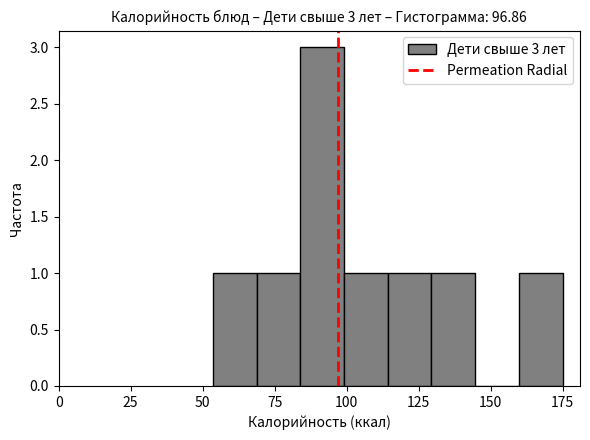

Around what value on the x-axis is the tallest bar? Give the approximate position of its centre, as read against the axis.

90